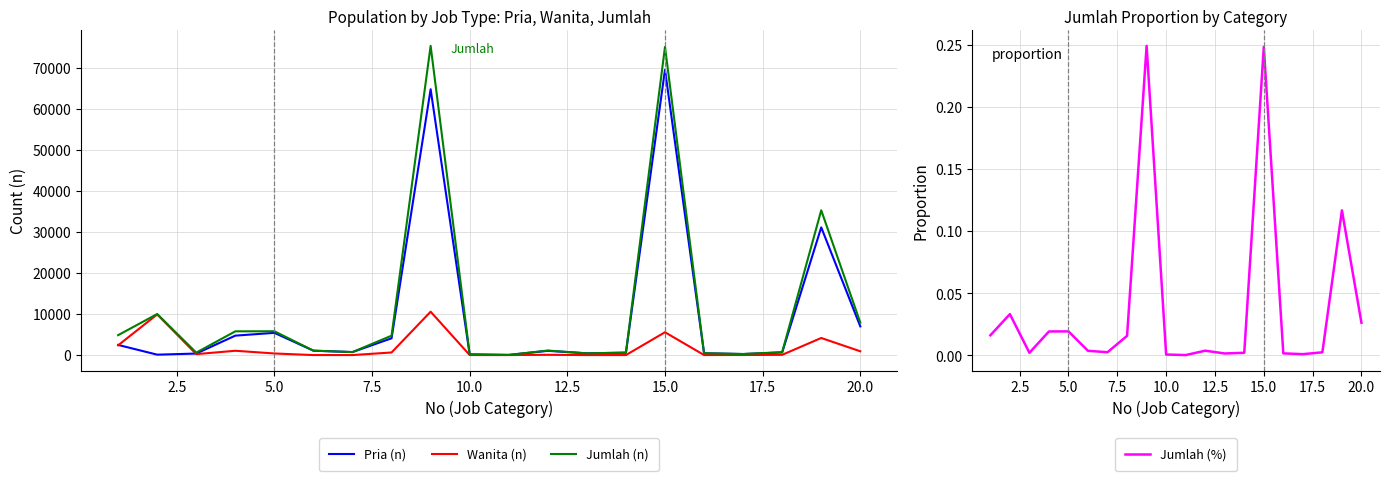

How many intersections are there between Wanita (n) and Jumlah (%)?

4